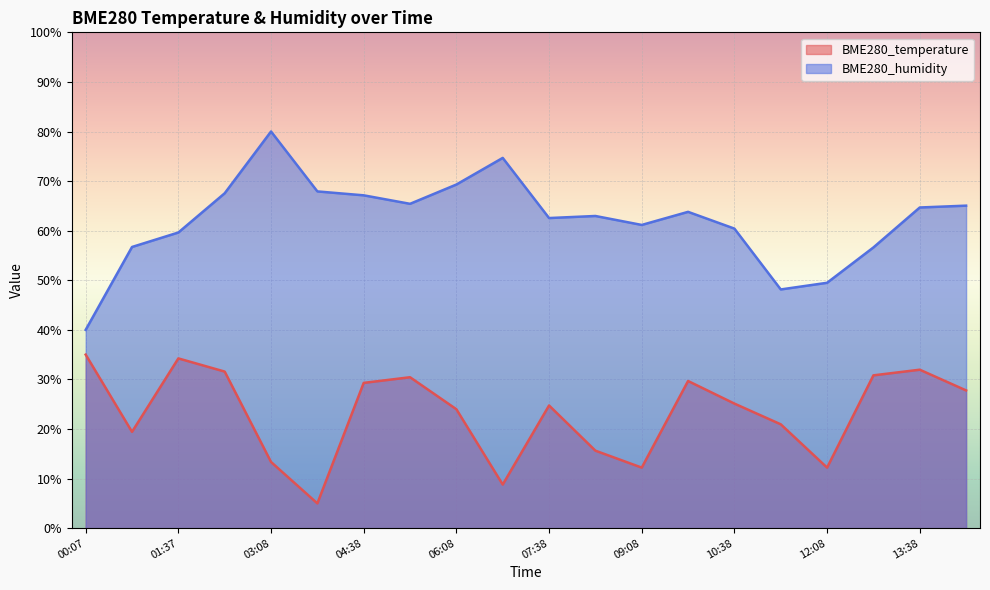

Which series has the largest total across all categories?

BME280_humidity